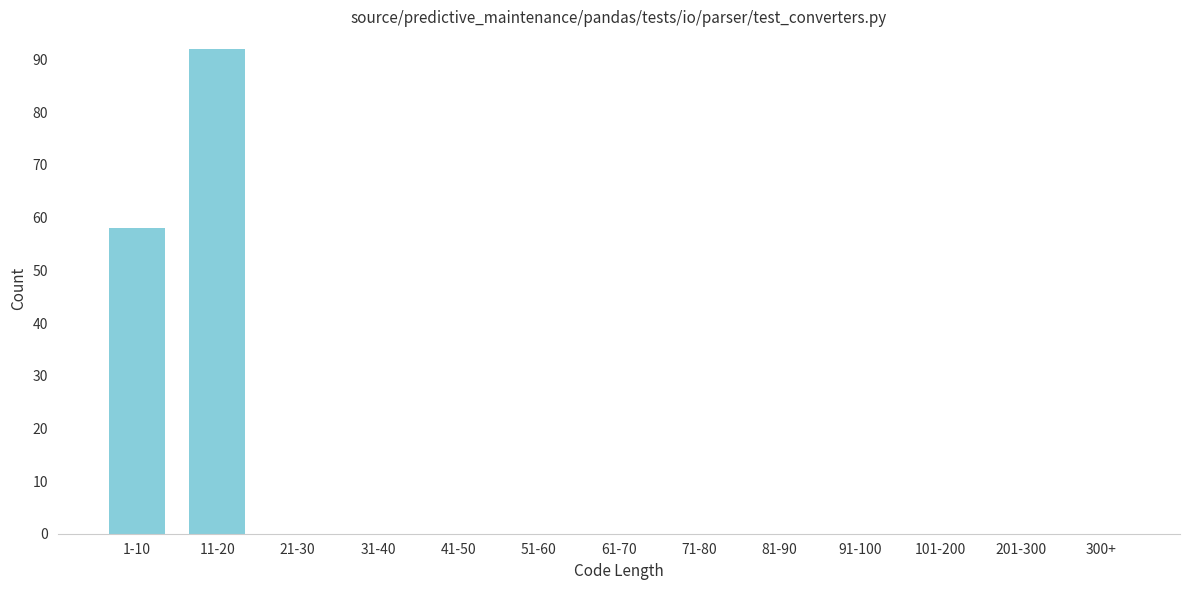

Reading left to right, transcribe all the data shown in this chart.

1-10=58	11-20=92	21-30=0	31-40=0	41-50=0	51-60=0	61-70=0	71-80=0	81-90=0	91-100=0	101-200=0	201-300=0	300+=0